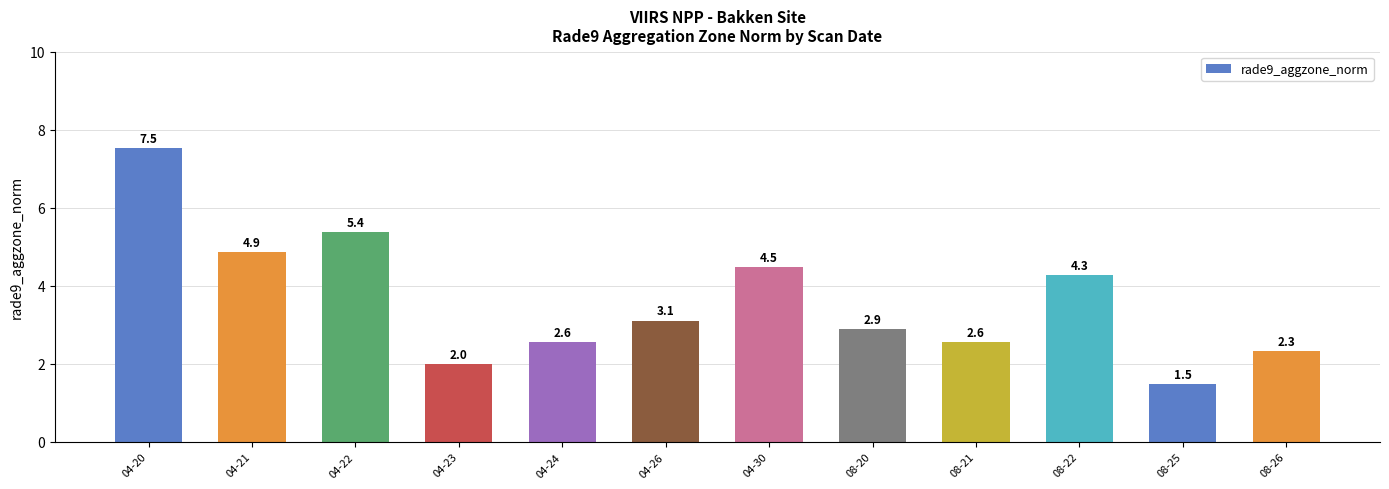

What is the label of the 5th bar from the left?

04-24